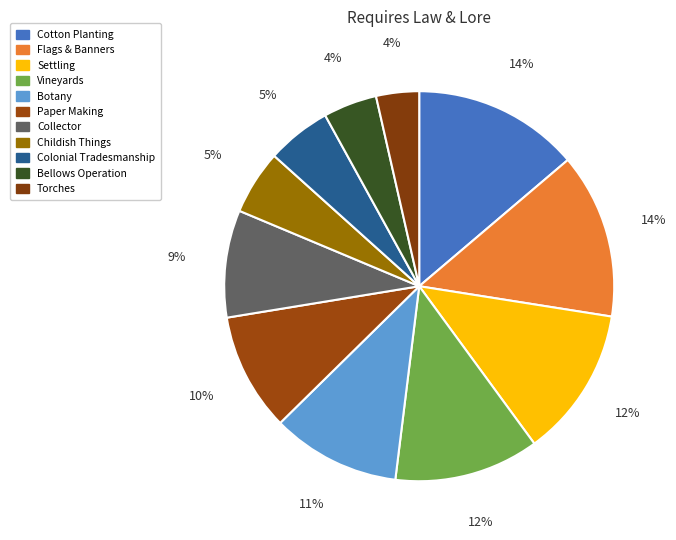

How much of the chart is everything except Flags & Banners?

86.3%